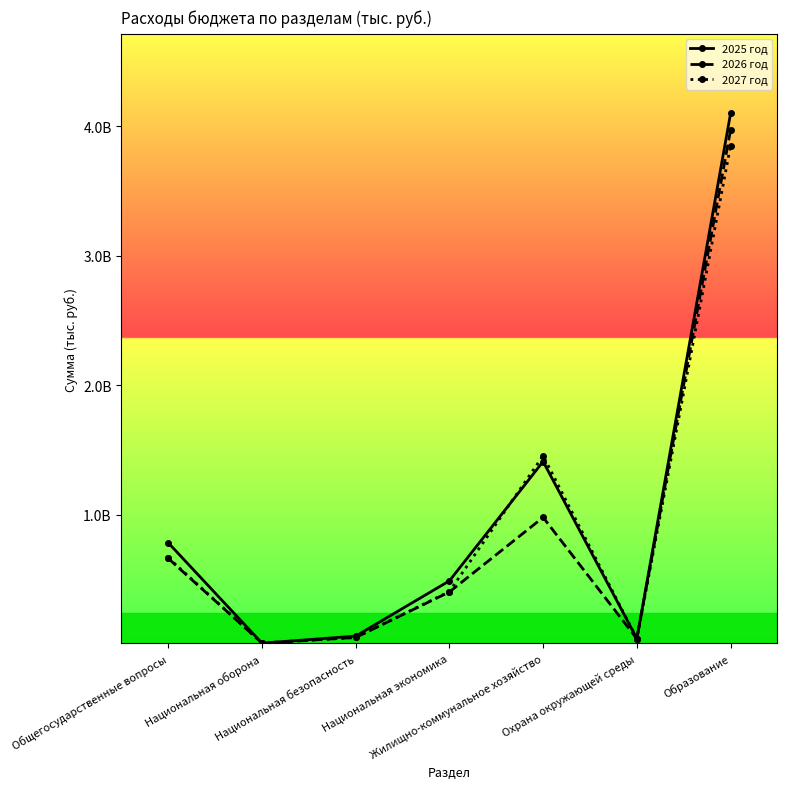

True or false: 2026 год and 2027 год cross at least once.

False